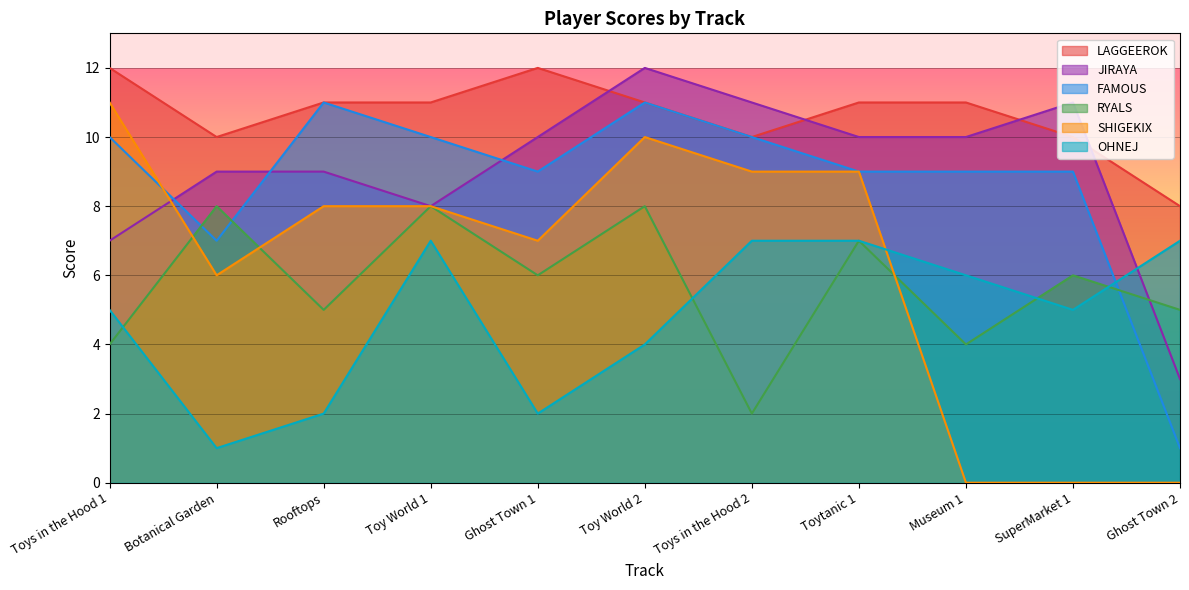

What is the label of the 8th point from the right?

Toy World 1